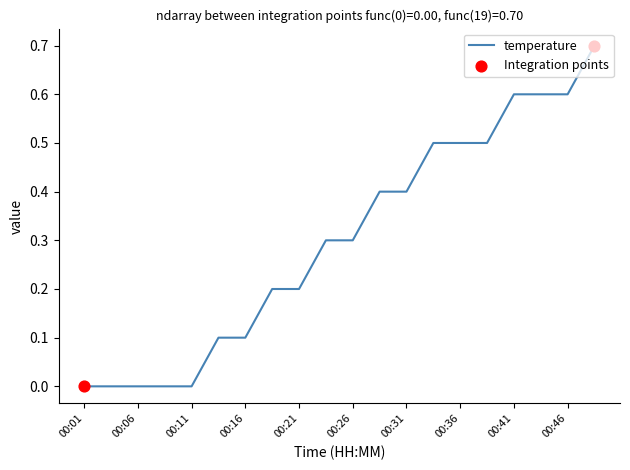

What is the difference between the maximum and minimum values?

0.7